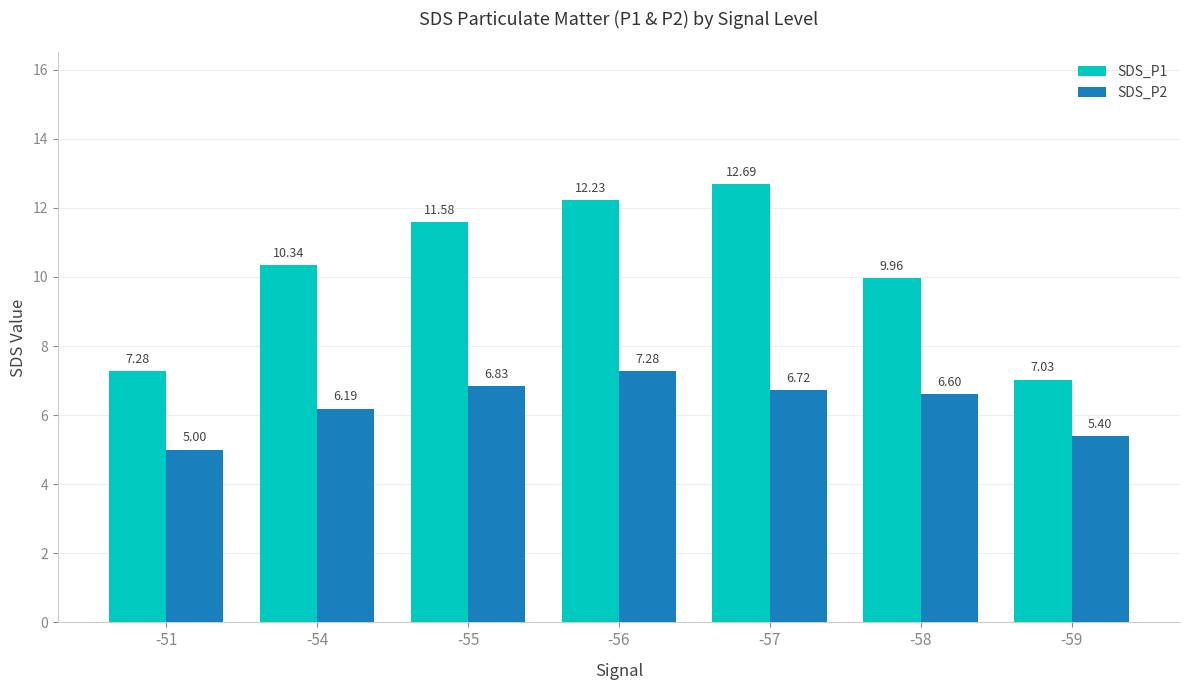

List the series in order of their overall mean, lowest first.

SDS_P2, SDS_P1